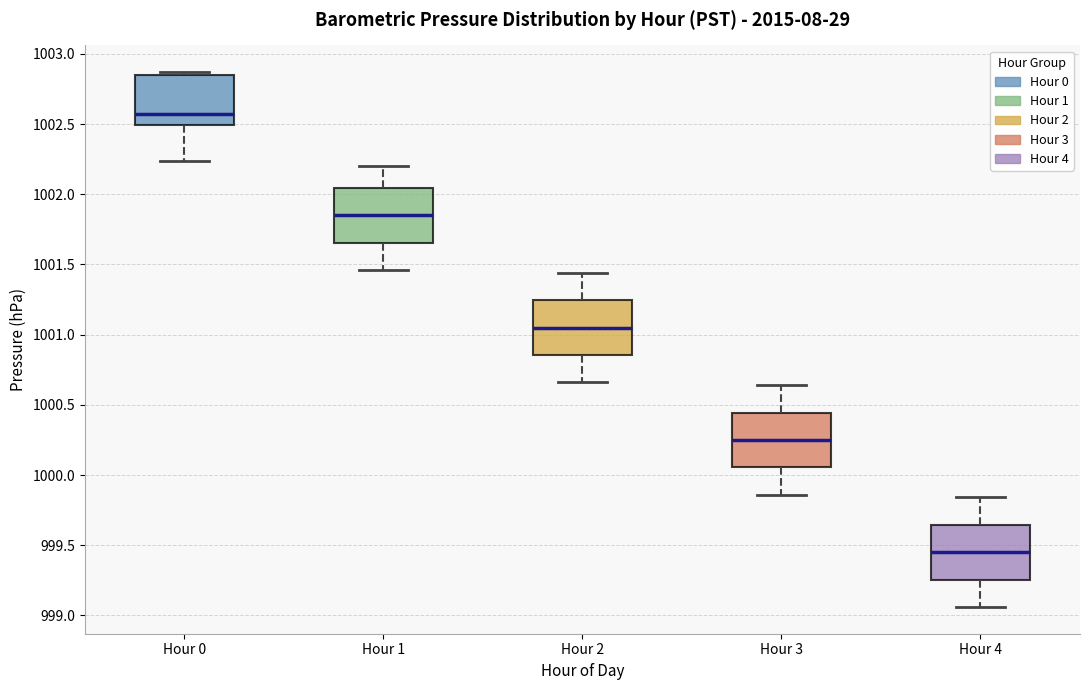

Reading left to right, transcribe this box plot: for each box, give where its median line is, the range the box spans, and where its two whiskers end, as read against the y-axis. The values are not printed on the chart, so give them approximately, as read against the axis.

Hour 0: median 1002.55, box 1002.50 to 1002.85, whiskers 1002.25 to 1002.85 (just above the box's upper edge)
Hour 1: median 1001.85, box 1001.65 to 1002.05, whiskers 1001.45 to 1002.20
Hour 2: median 1001.05, box 1000.85 to 1001.25, whiskers 1000.65 to 1001.45
Hour 3: median 1000.25, box 1000.05 to 1000.45, whiskers 999.85 to 1000.65
Hour 4: median 999.45, box 999.25 to 999.65, whiskers 999.05 to 999.85